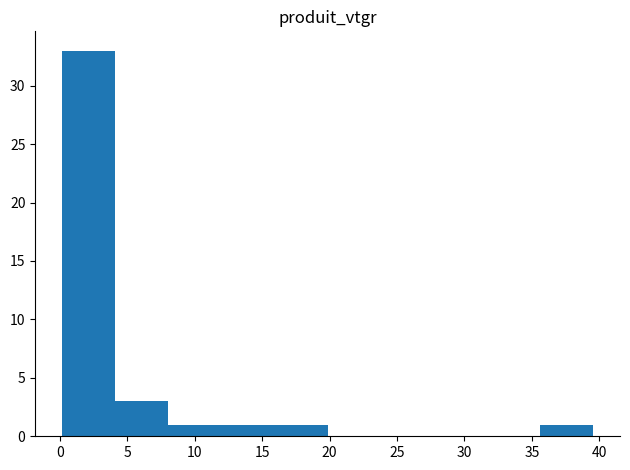

Reading left to right, transcribe this chart: for each bar, give the range it covers on the x-axis and its height. Neither the bar edges nor the heights are printed on the chart, so give them approximately, as read against the axes.

0.0 to 4.0: 33
4.0 to 8.0: 3
8.0 to 12.0: 1
12.0 to 16.0: 1
16.0 to 20.0: 1
20.0 to 24.0: 0
24.0 to 27.5: 0
27.5 to 31.5: 0
31.5 to 35.5: 0
35.5 to 39.5: 1